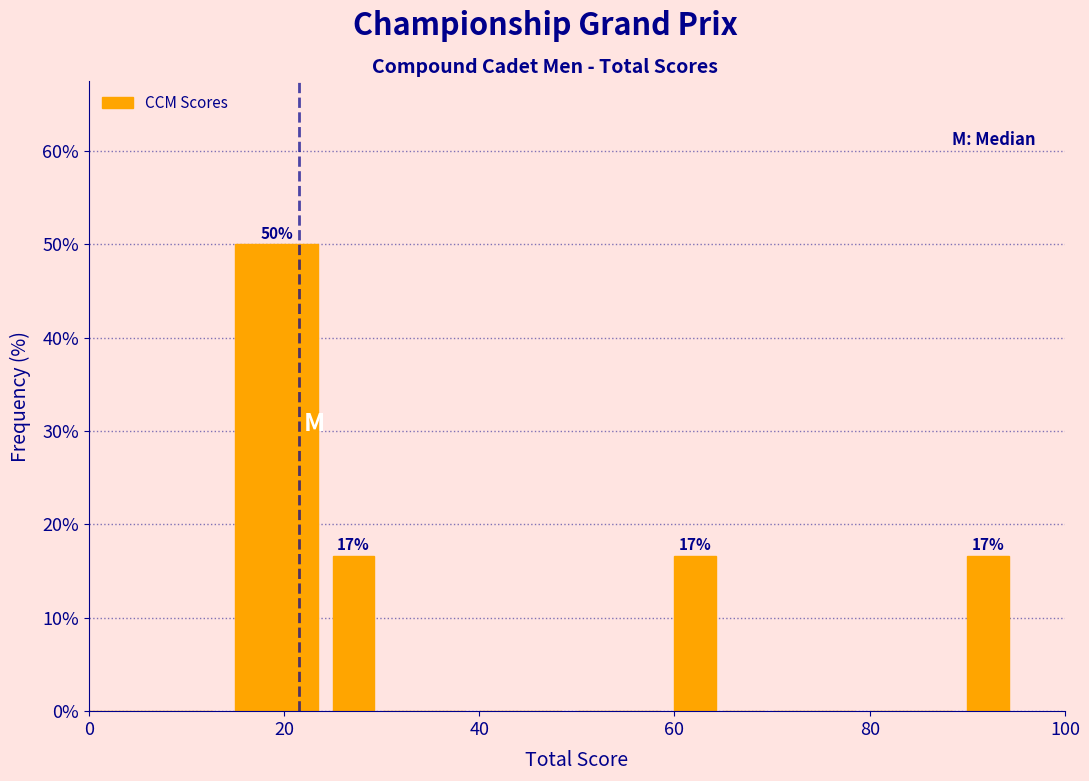

Around what value on the x-axis is the tallest bar? Give the approximate position of its centre, as read against the axis.

20